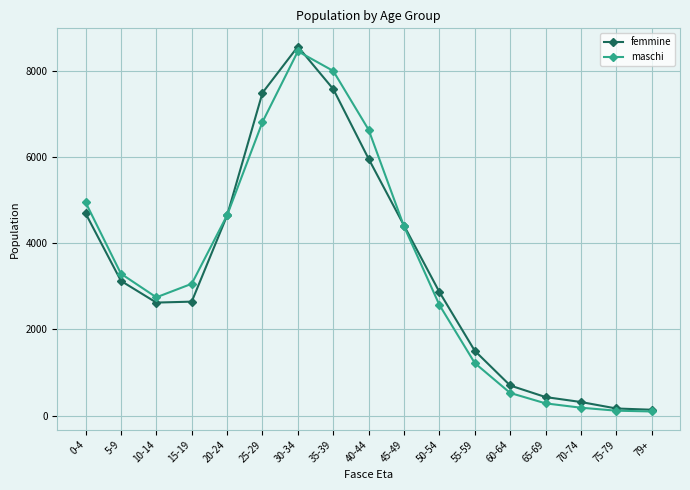

What is the value of the femmine point at the 11th from the left?

2868